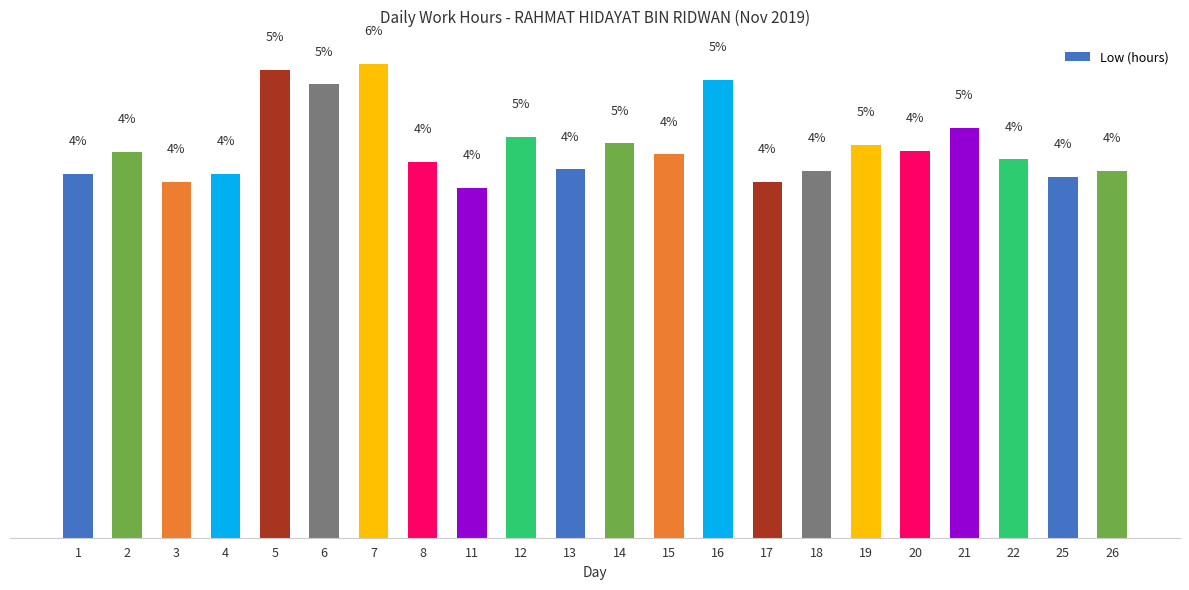

What is the change in value from 2 to 17?

-0.4